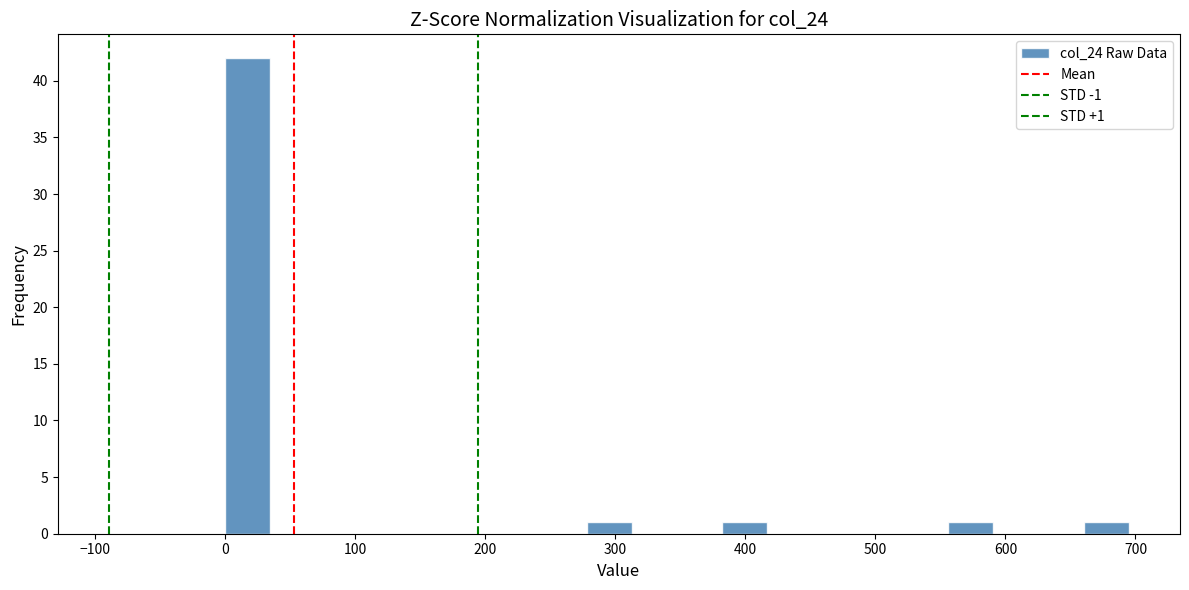

Read against the x-axis, roughly where is the centre of the tallest bar?

20